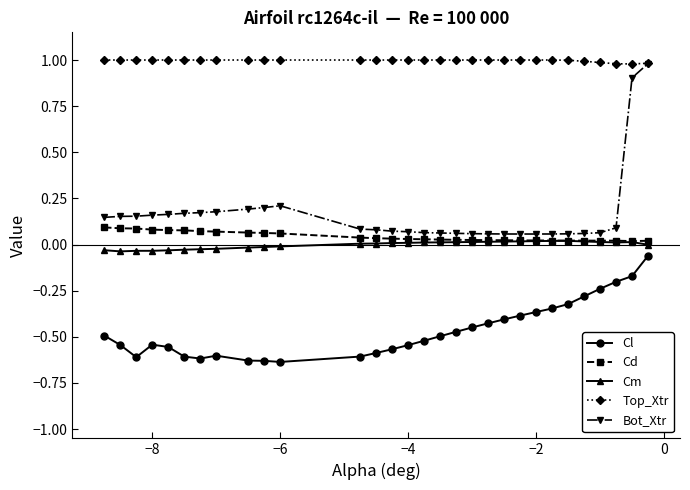

What is the maximum value shown in the chart?

1.0